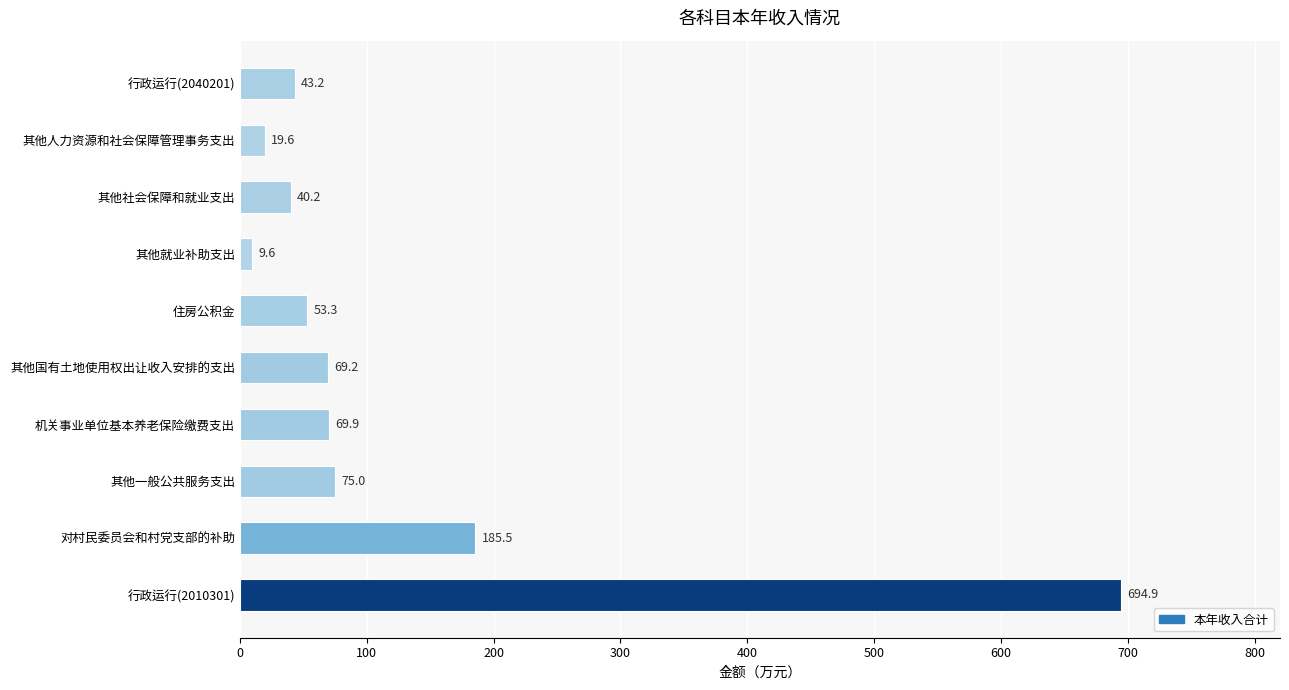

How many categories are shown in the chart?

10